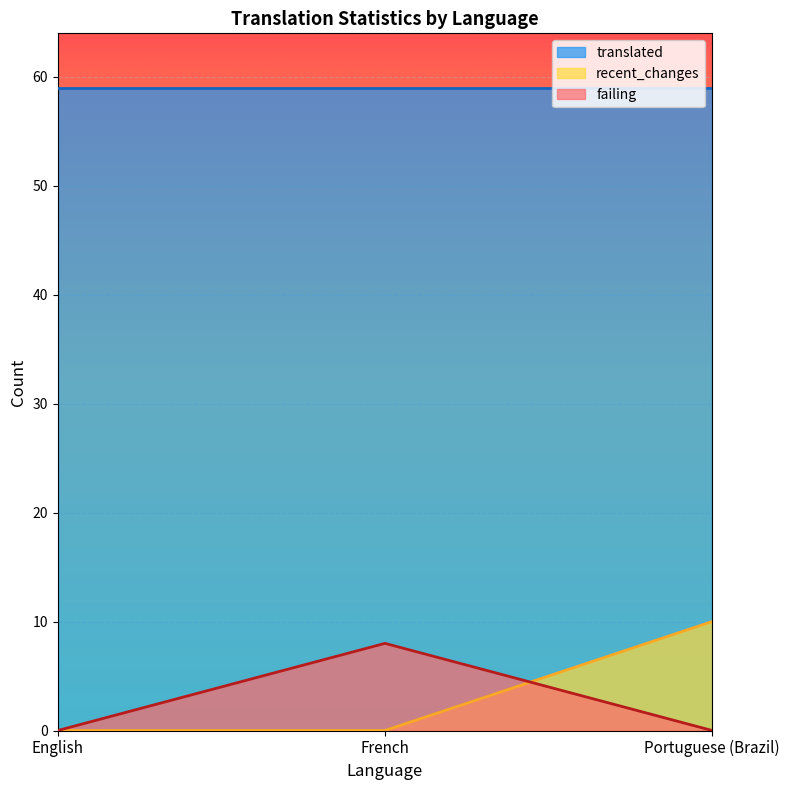

What is the label of the 1st point from the right?

Portuguese (Brazil)